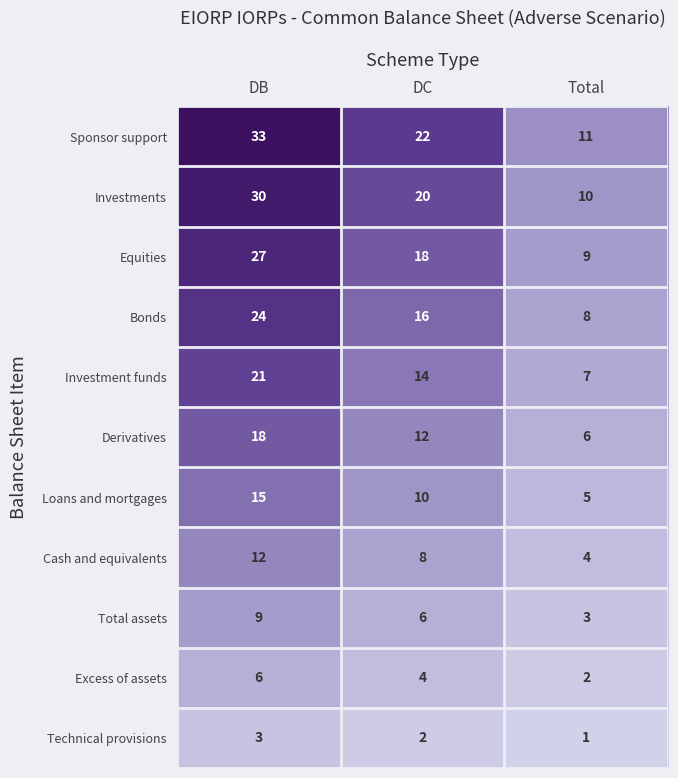

At which category does the chart reach its peak across all series?

DB